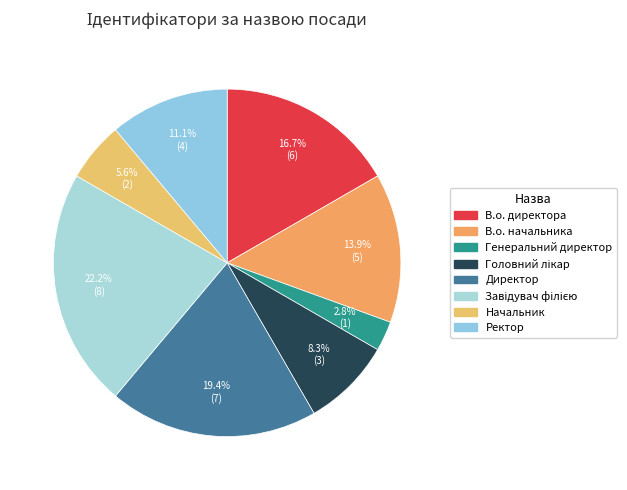

How many segments does this pie chart have?

8